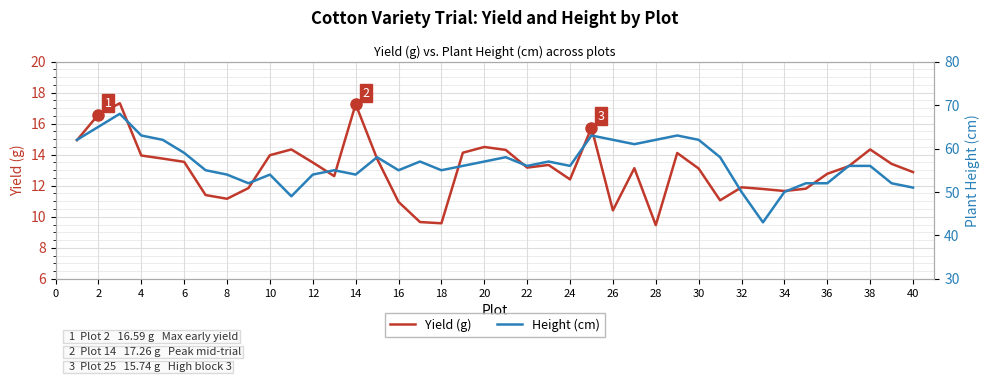

What are all the series names shown in the legend?

Yield (g), Height (cm)